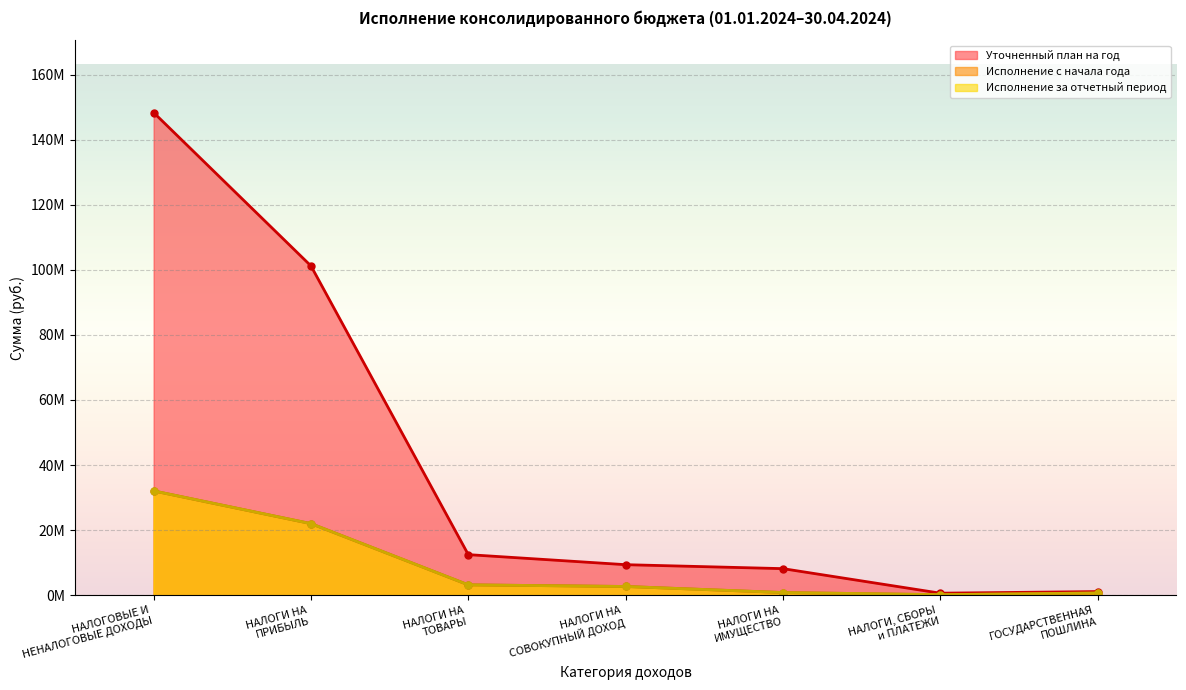

Which has a higher value, ГОСУДАРСТВЕННАЯ
ПОШЛИНА or НАЛОГИ, СБОРЫ
и ПЛАТЕЖИ?

ГОСУДАРСТВЕННАЯ
ПОШЛИНА